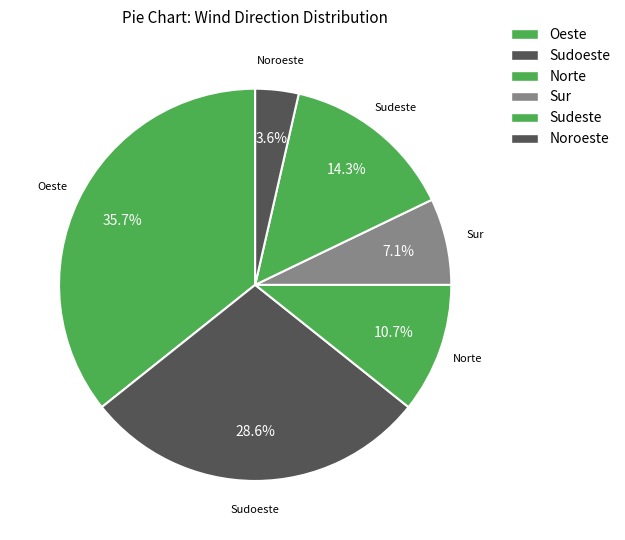

To the nearest percent, what is the combined percentage of Sur and Noroeste?

11%